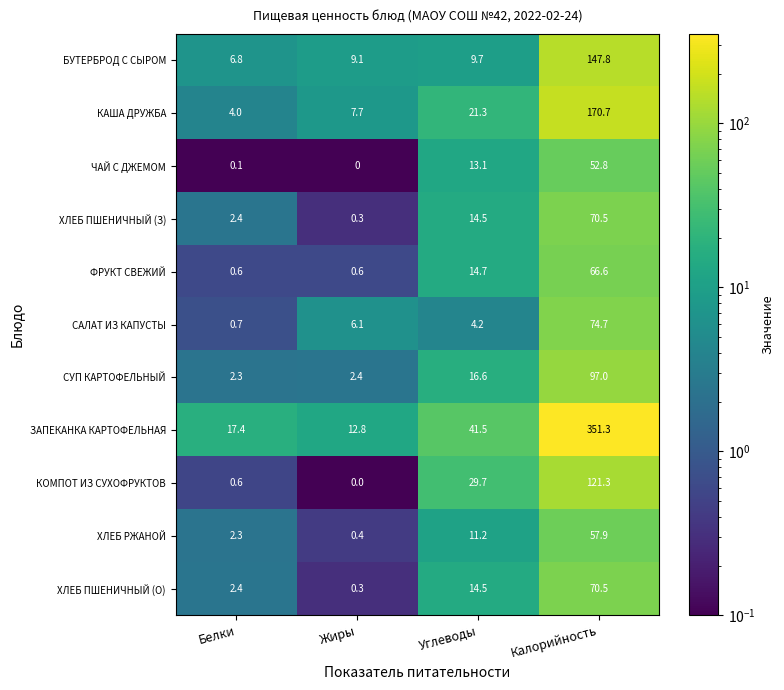

What is the sum of all ЗАПЕКАНКА КАРТОФЕЛЬНАЯ values?

423.0